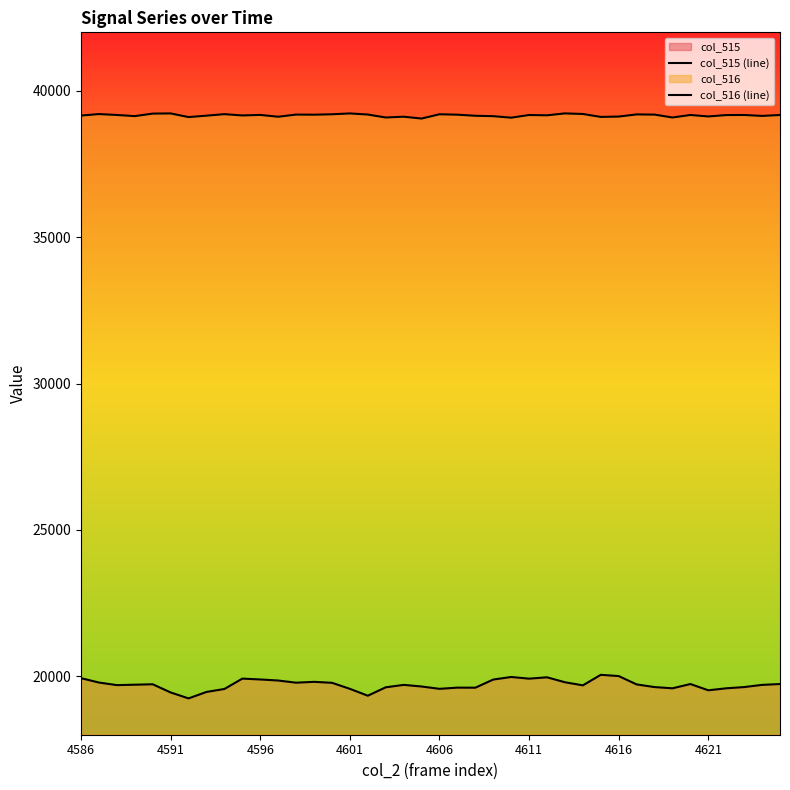

How many lines are shown in the chart?

2